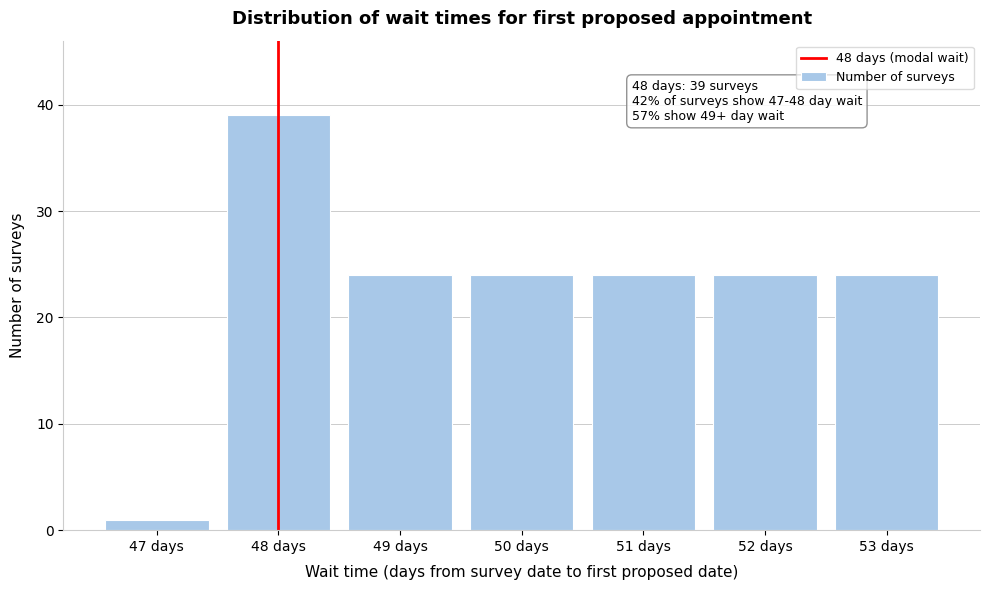

Reading left to right, what are all the values shown in this chart?

1	39	24	24	24	24	24